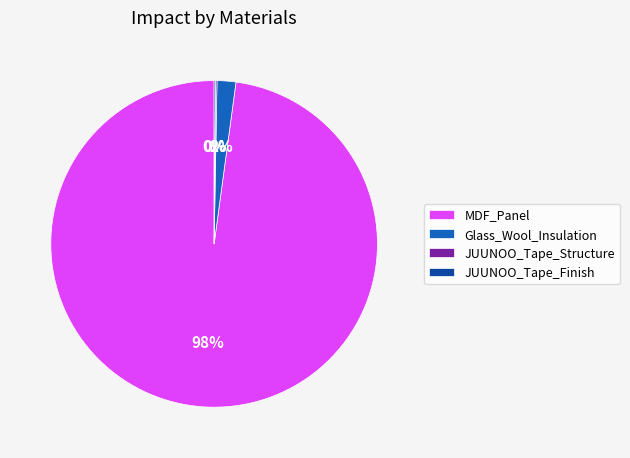

Which category has the biggest portion of the pie?

MDF_Panel